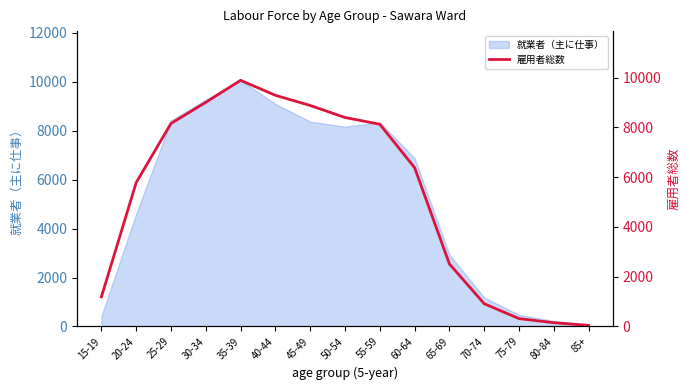

What position from the right is 75-79?

3